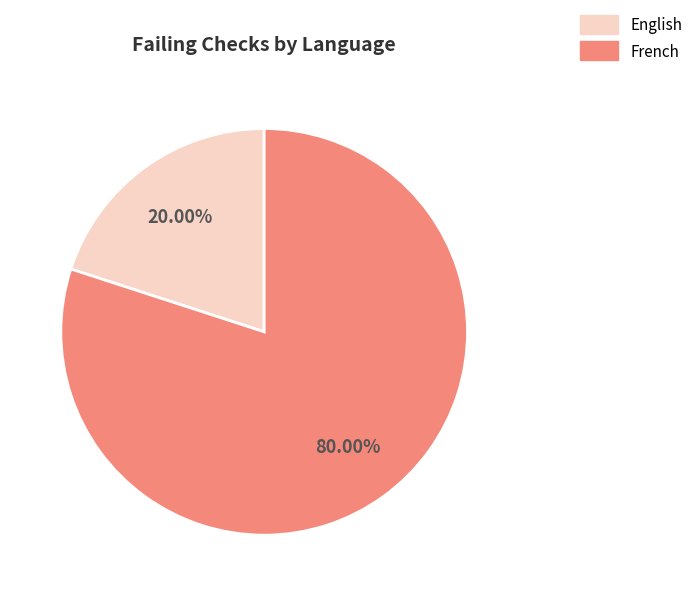

How many segments does this pie chart have?

2